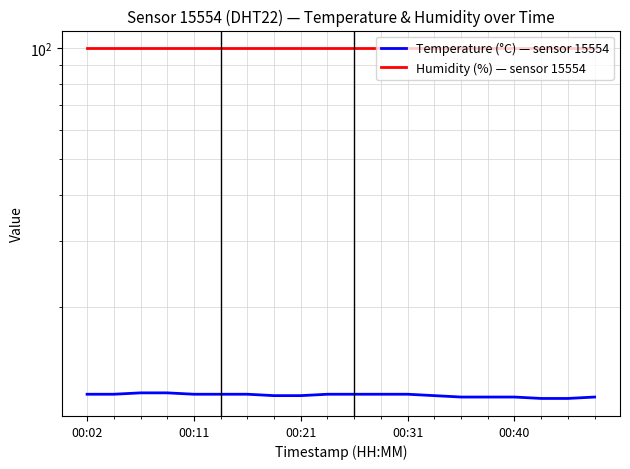

Which series has the widest spread of values?

Temperature (°C) — sensor 15554